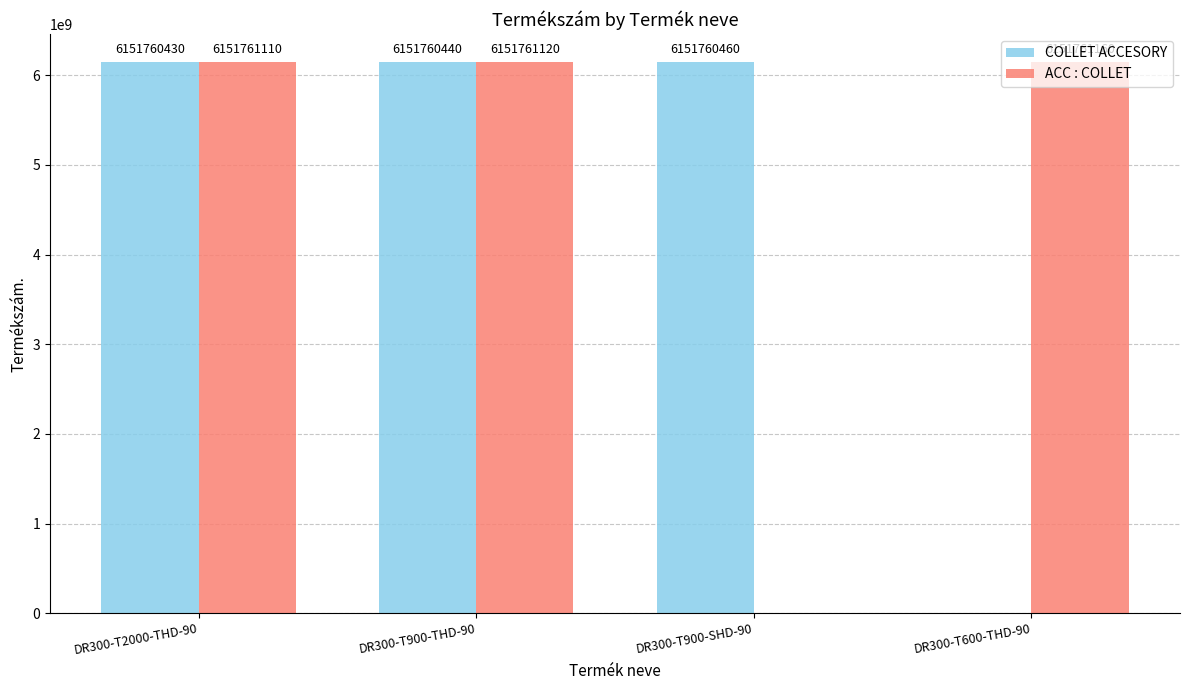

Which series changed the most between DR300-T2000-THD-90 and DR300-T600-THD-90?

COLLET ACCESORY